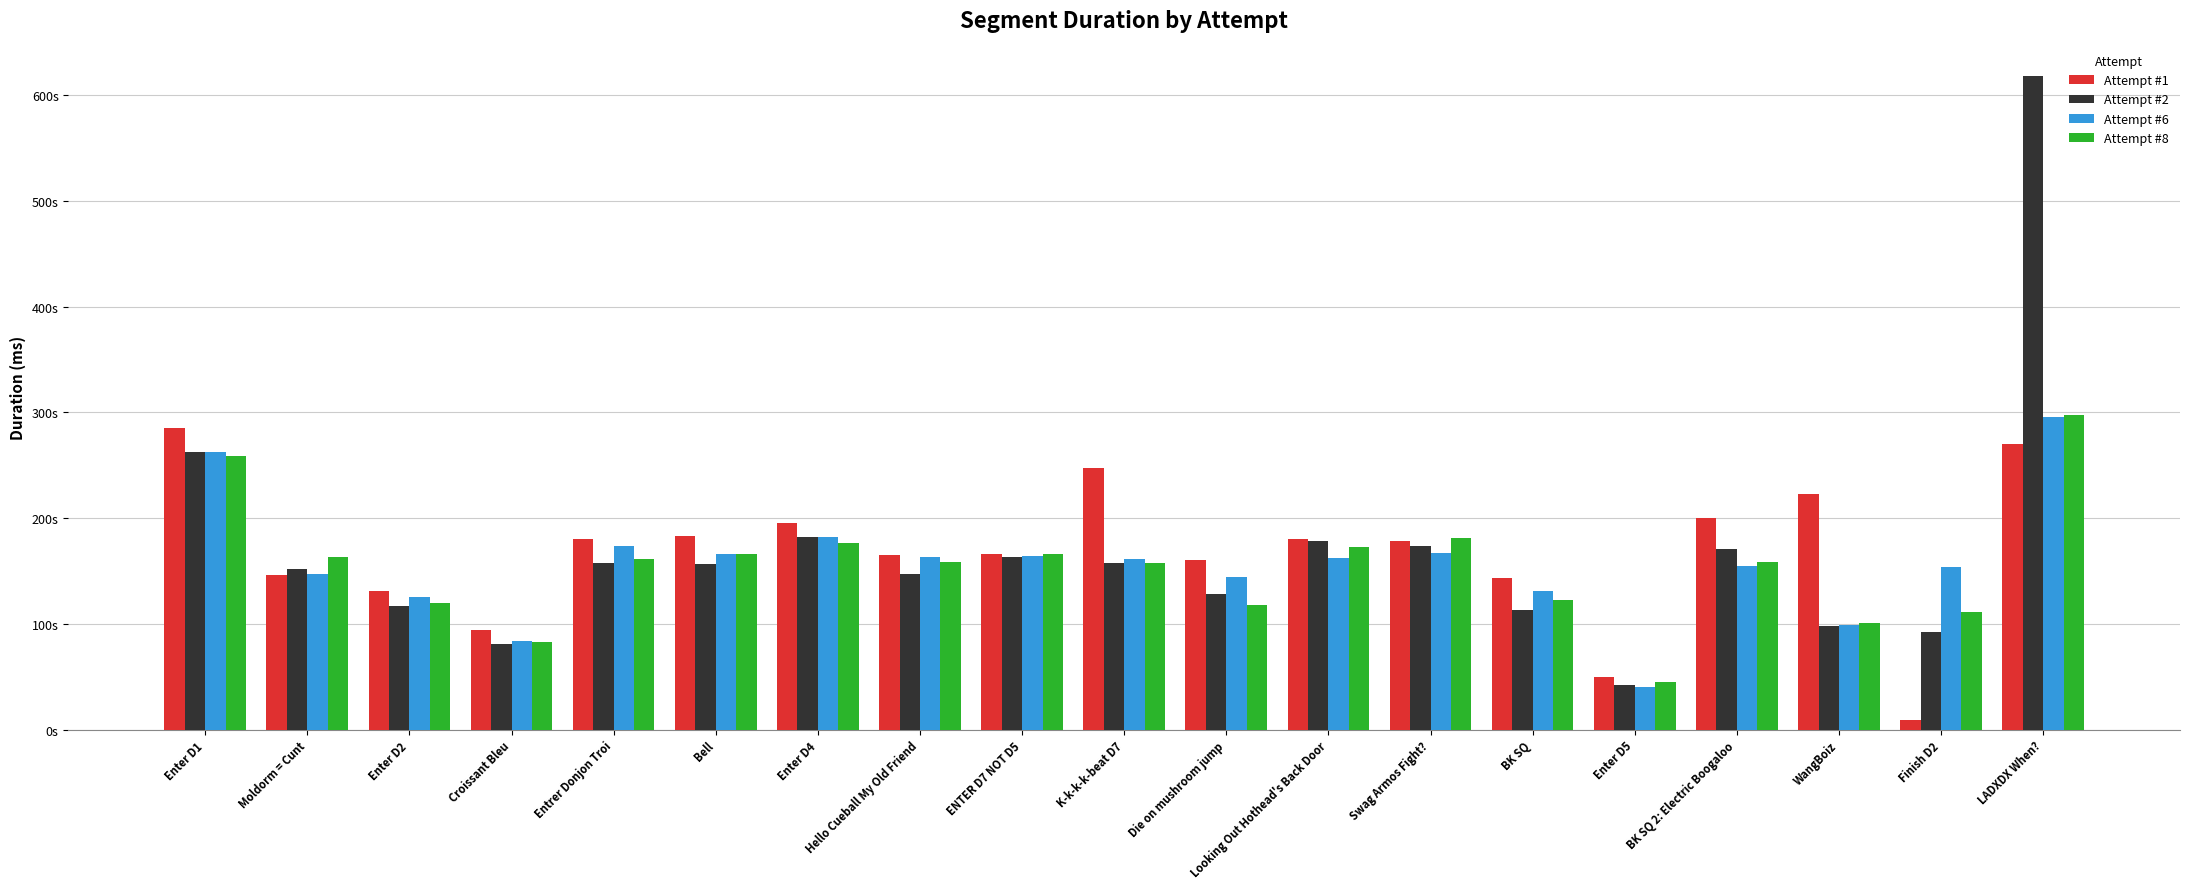

What value does the Attempt #8 series have at Looking Out Hothead's Back Door, to the nearest 50?

172200